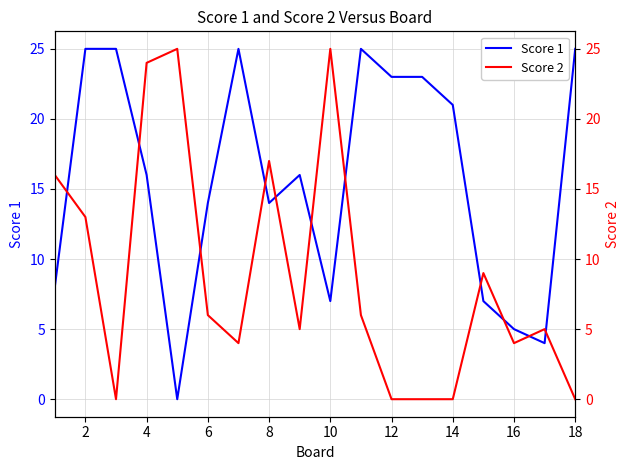

The Score 1 series shows 14 at 6. True or false?

True